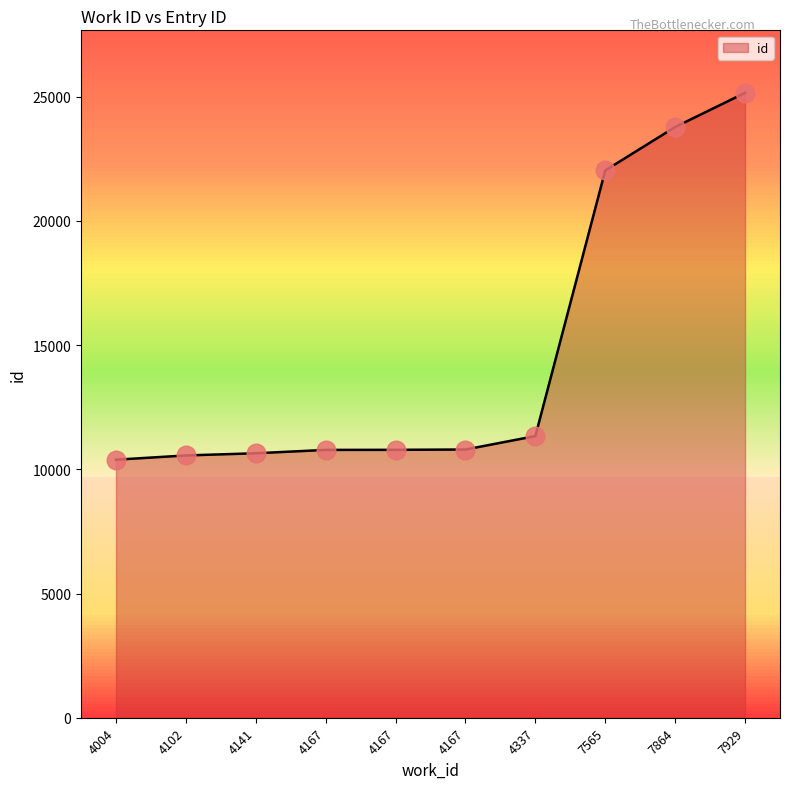

Does the chart have visible grid lines?

No